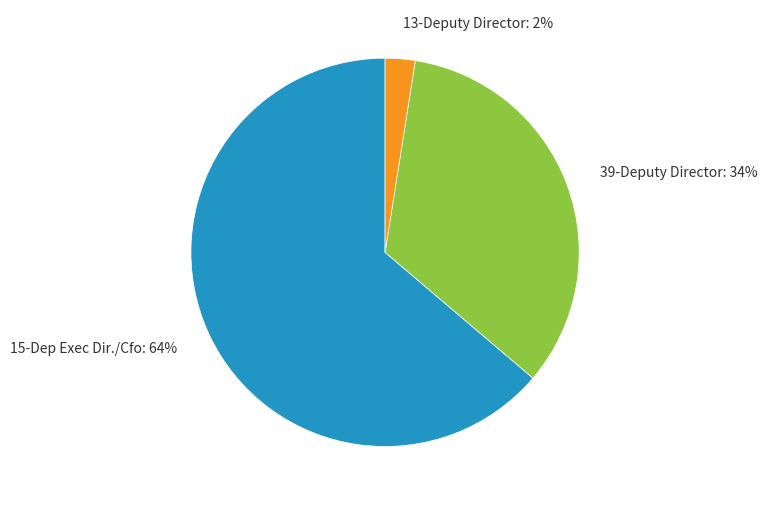

Is it true that 13-Deputy Director is 2% of the pie?

True